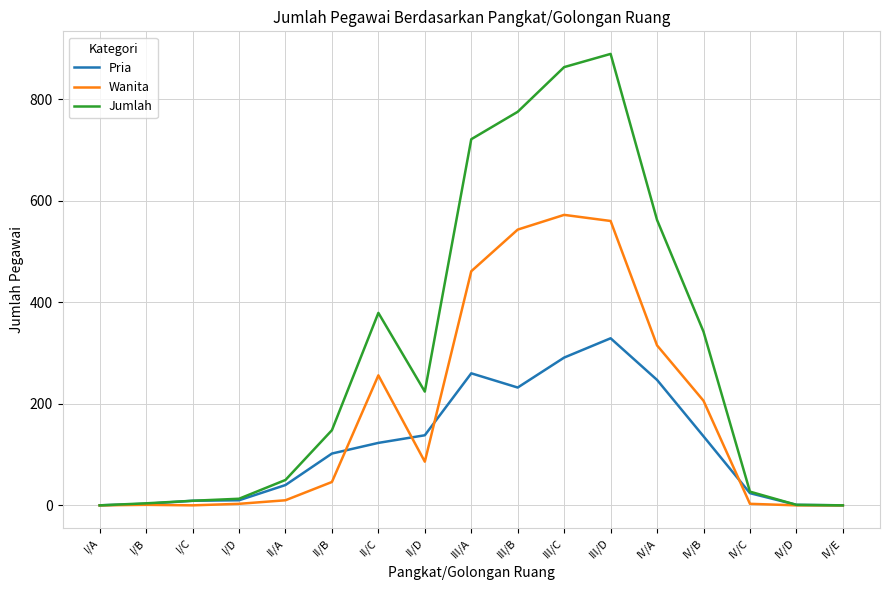

What is the total value across all series at III/A?

1442